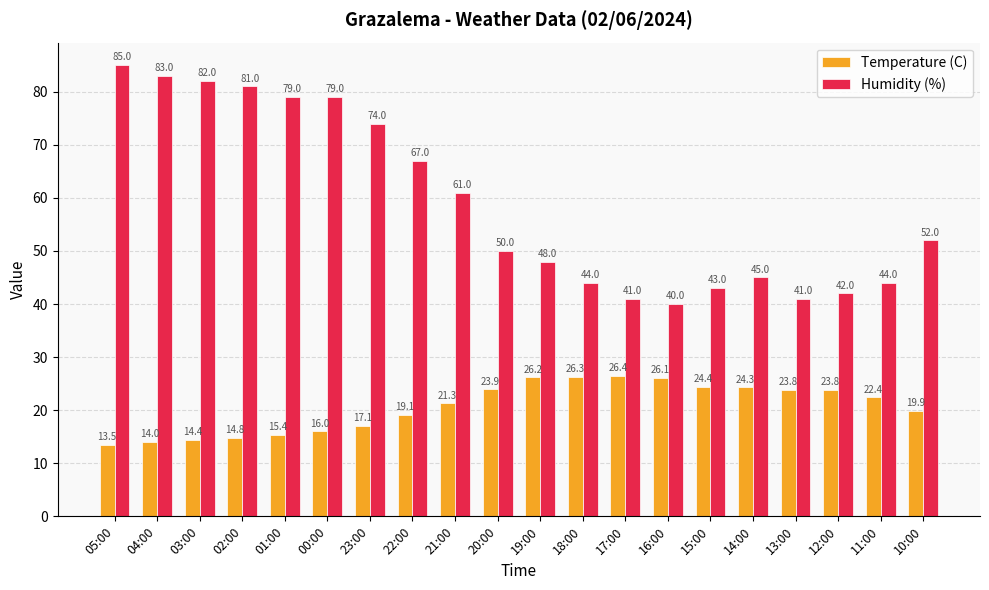

How many groups of bars are there?

20